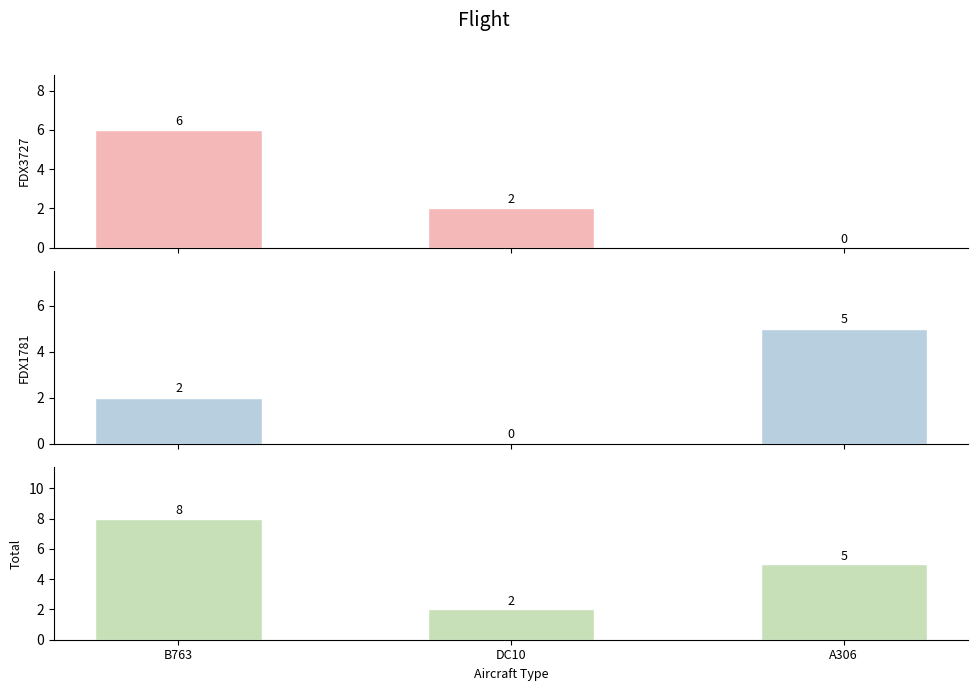

At which category does the chart reach its peak across all series?

B763